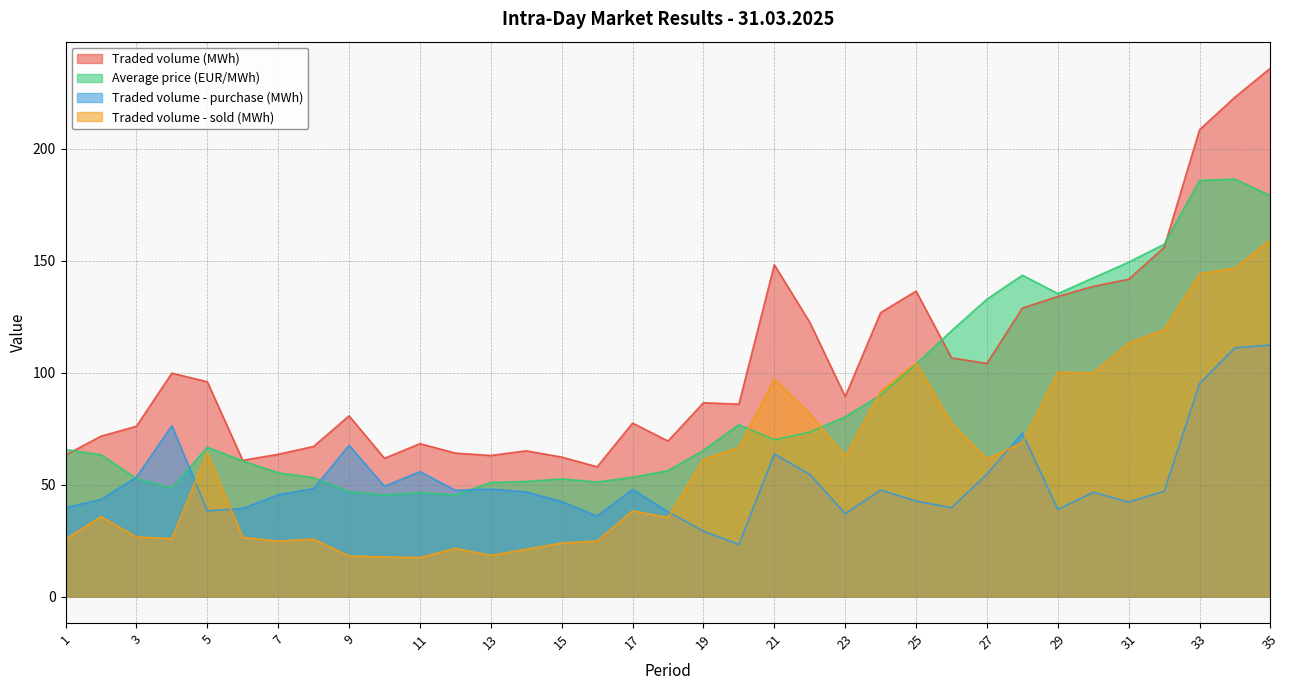

What is the minimum value for Average price (EUR/MWh)?

45.4